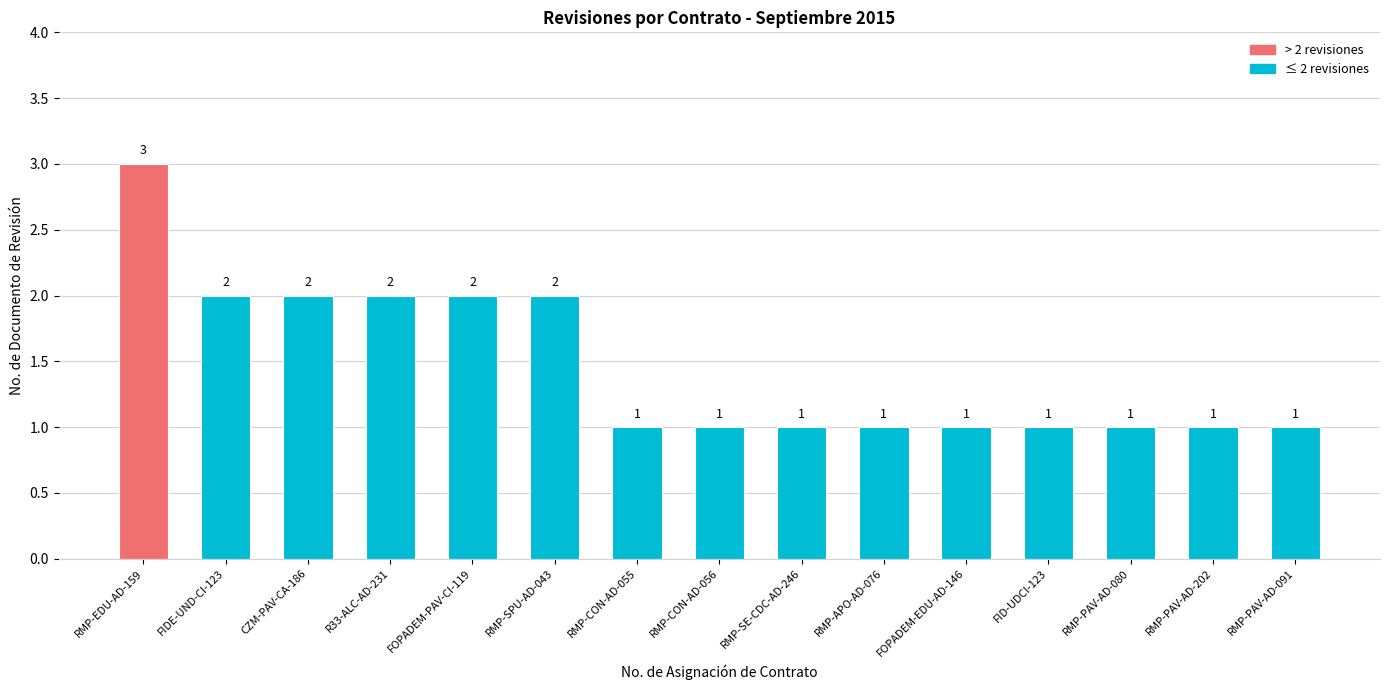

The value at RMP-APO-AD-076 is 1. True or false?

True